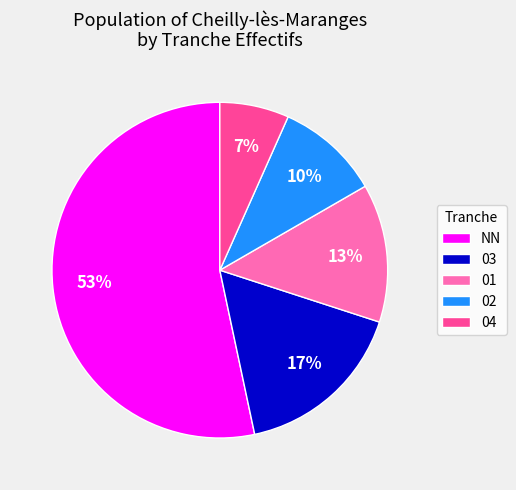

What is the smallest slice in the pie chart?

04